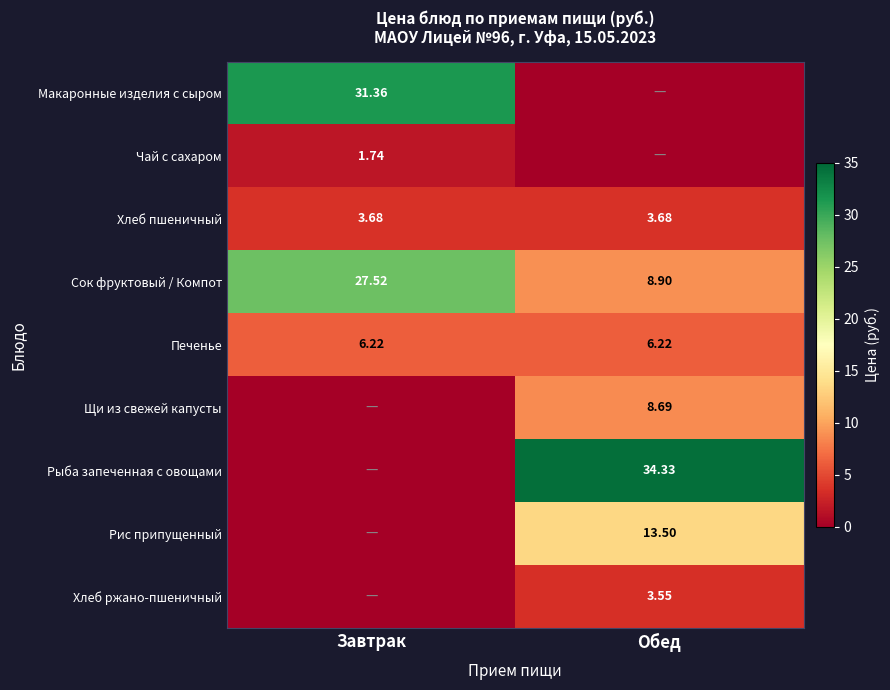

At which label does Сок фруктовый / Компот reach its peak?

Завтрак